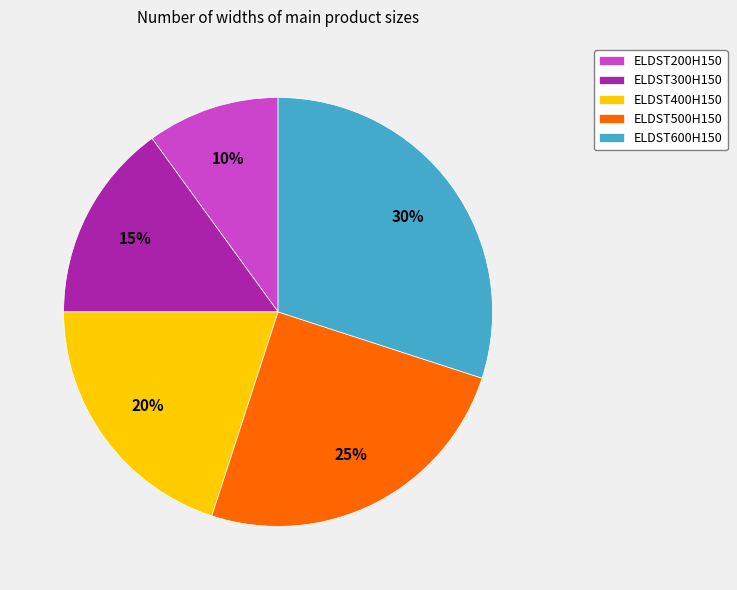

Which slice is the smallest?

ELDST200H150